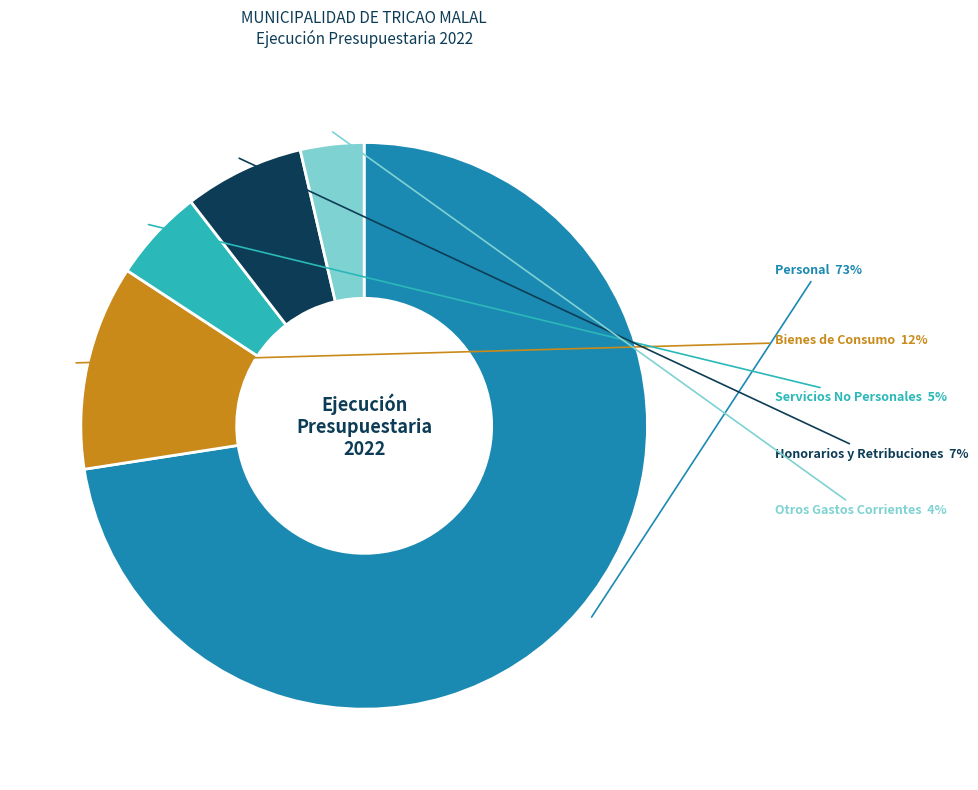

Is there any slice that represents more than half of the pie?

Yes